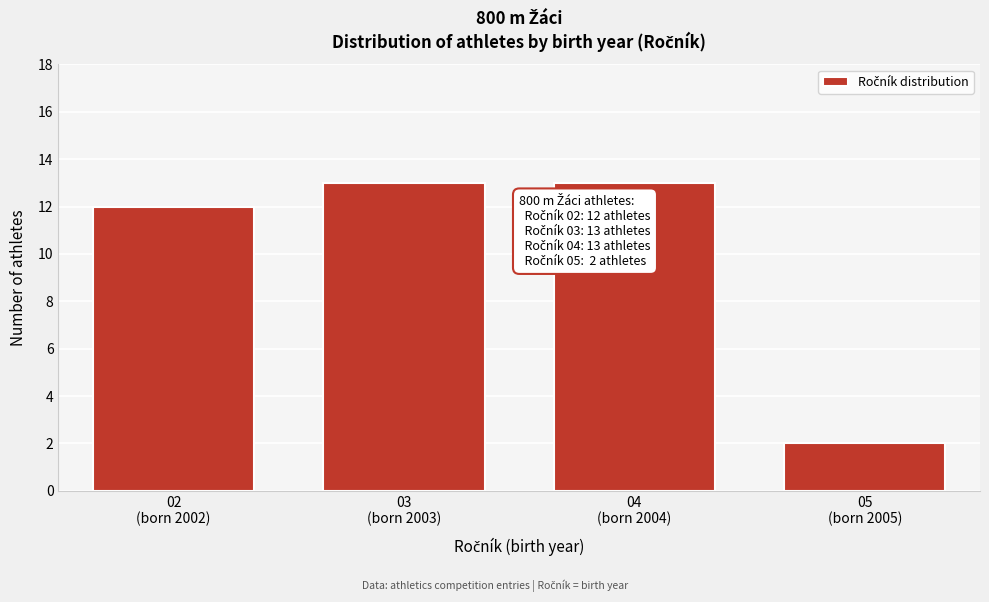

Reading right to left, transcribe all the data shown in this chart.

2	13	13	12